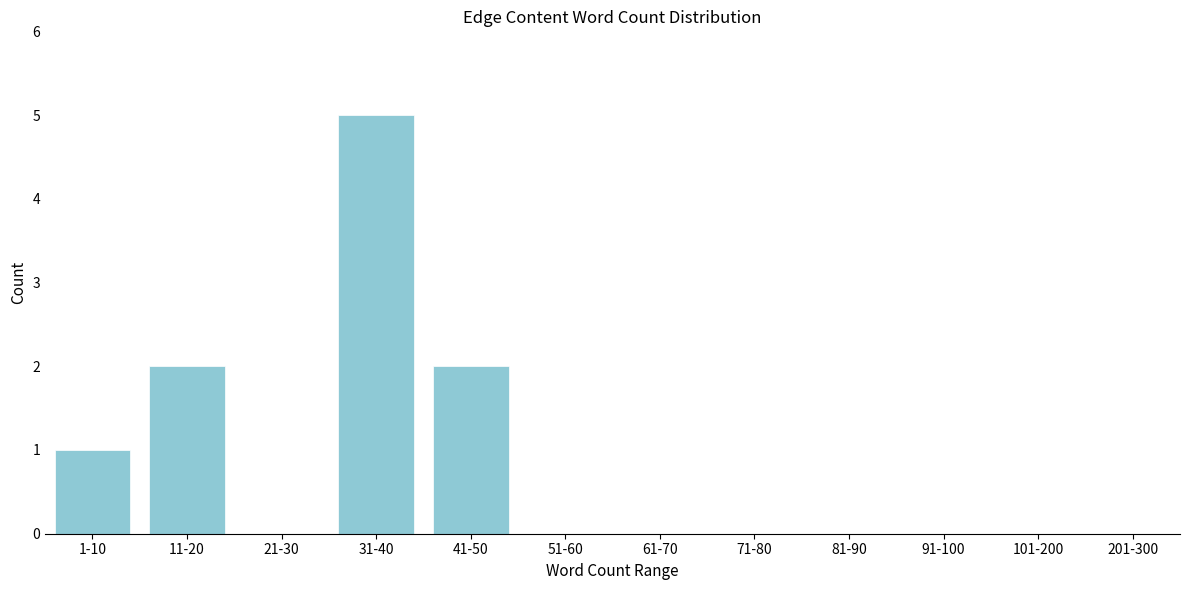

Reading left to right, transcribe all the data shown in this chart.

1-10=1	11-20=2	21-30=0	31-40=5	41-50=2	51-60=0	61-70=0	71-80=0	81-90=0	91-100=0	101-200=0	201-300=0